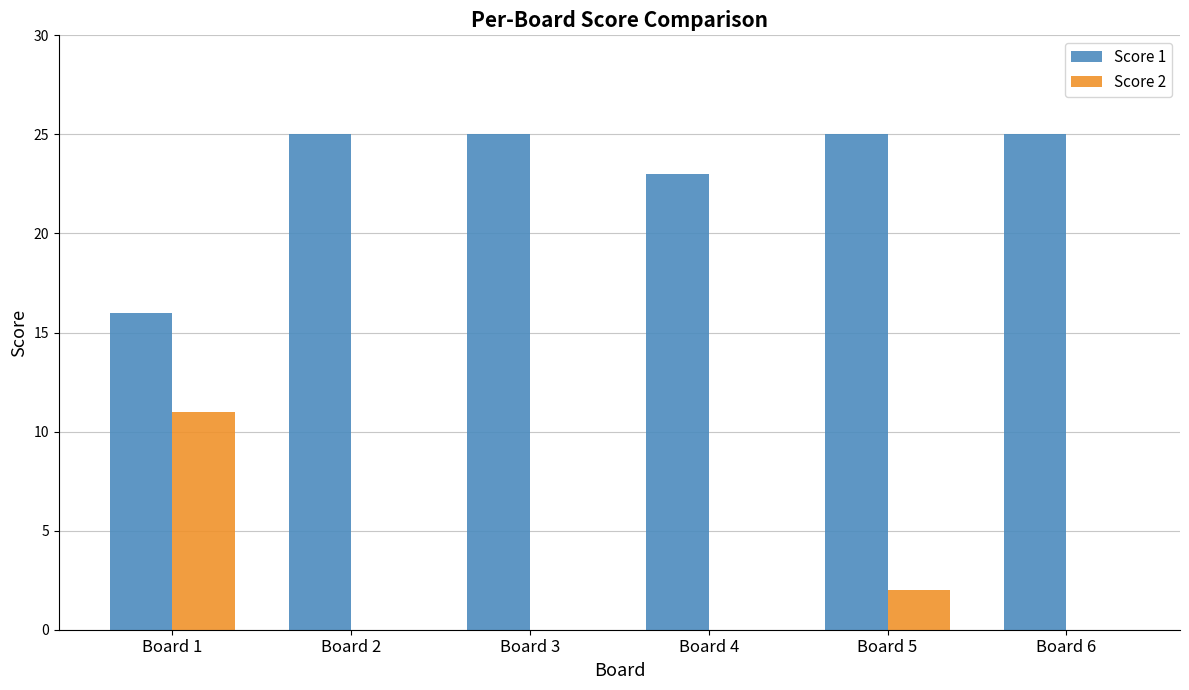

Is the value of Score 2 at Board 5 greater than the value of Score 1 at Board 2?

No